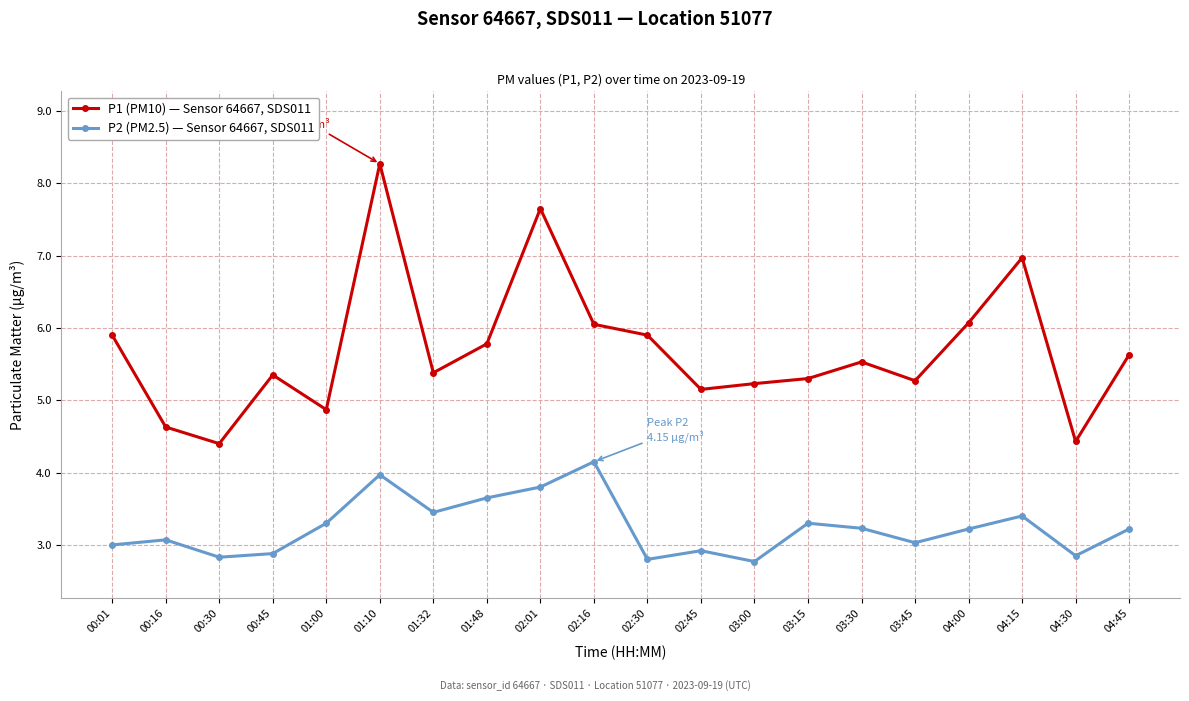

Which series has the largest total across all categories?

P1 (PM10) — Sensor 64667, SDS011